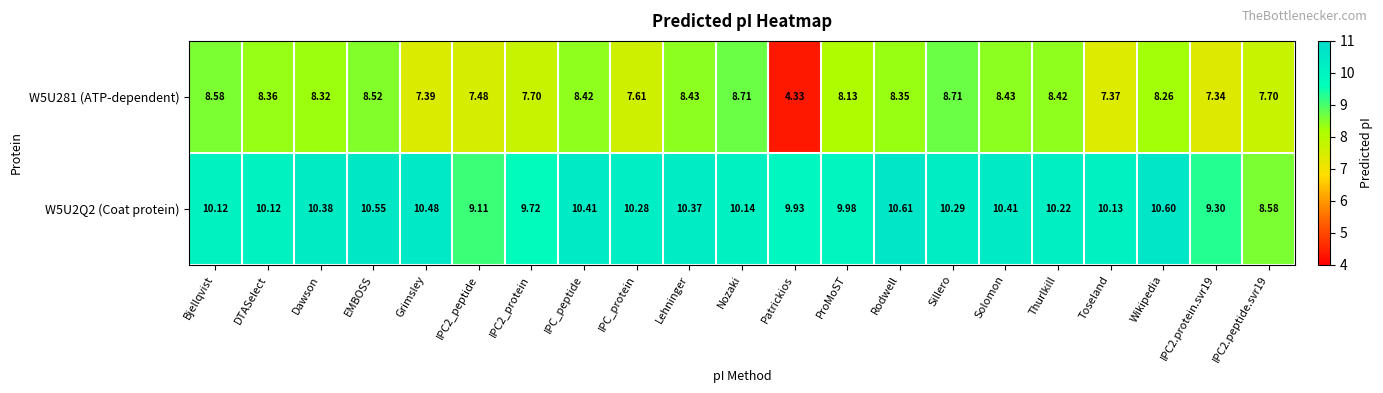

Between Toseland and IPC2.protein.svr19, which series saw the biggest shift?

W5U2Q2 (Coat protein)